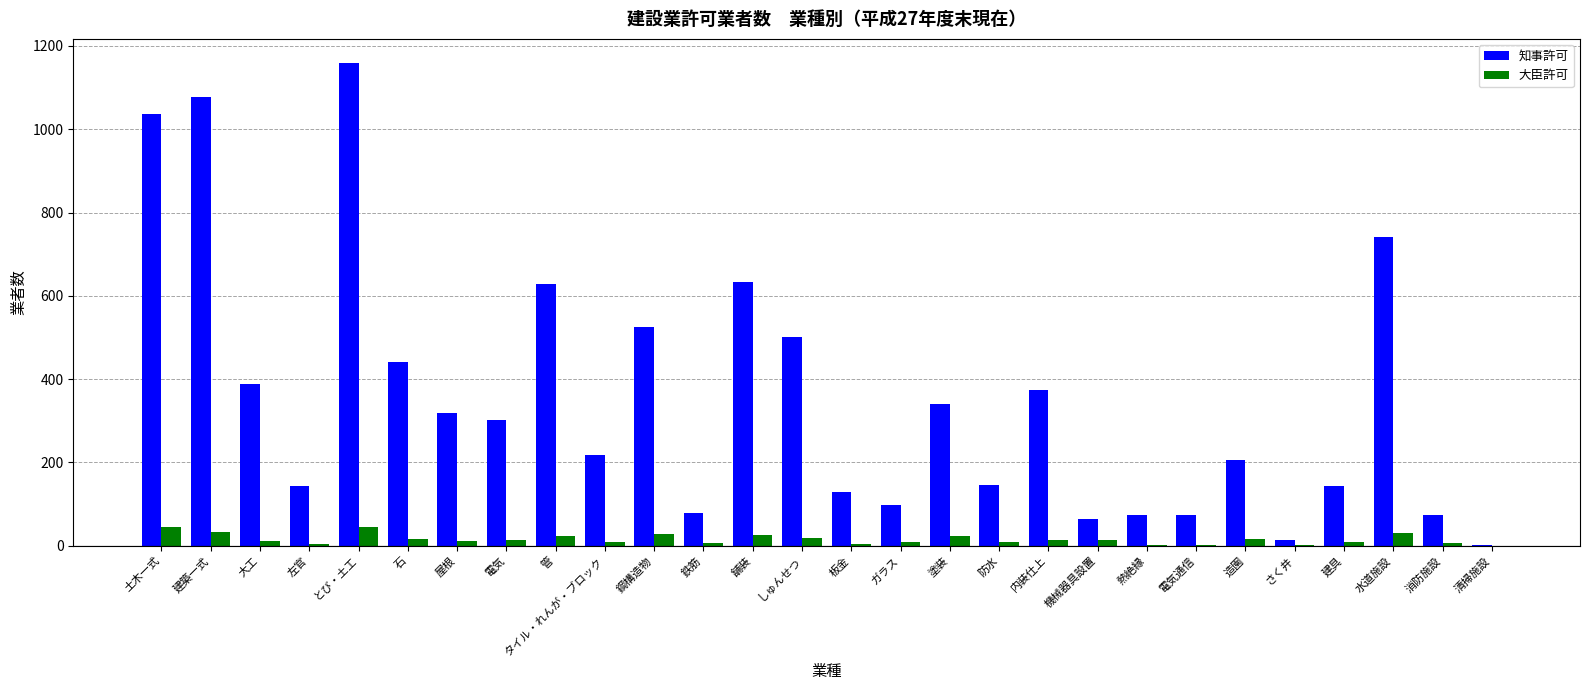

What is the maximum value shown in the chart?

1159